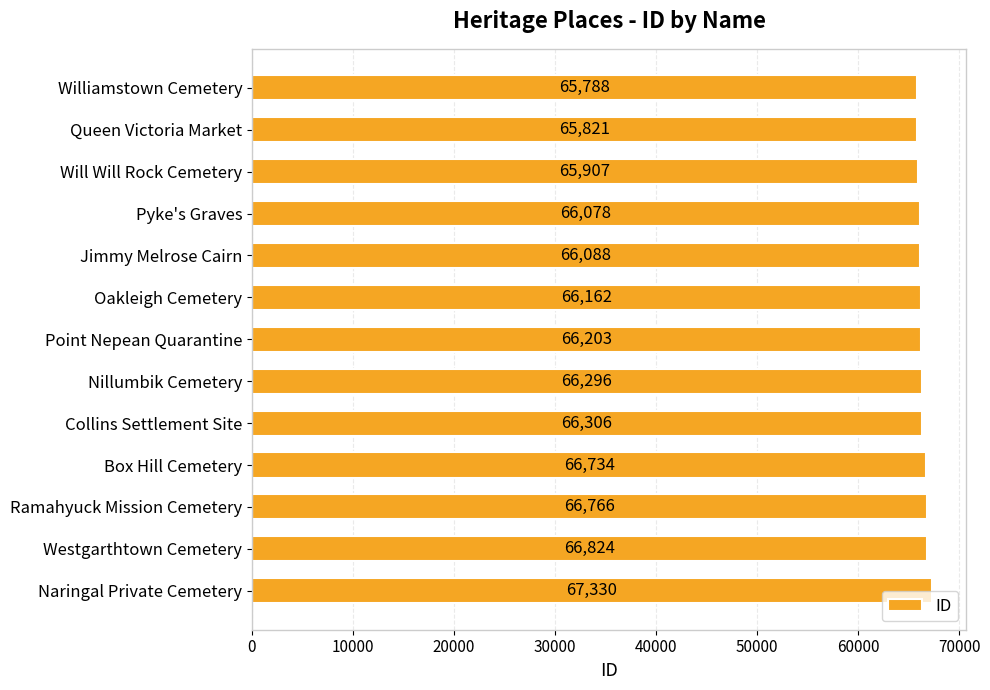

Count the number of categories in the chart.

13